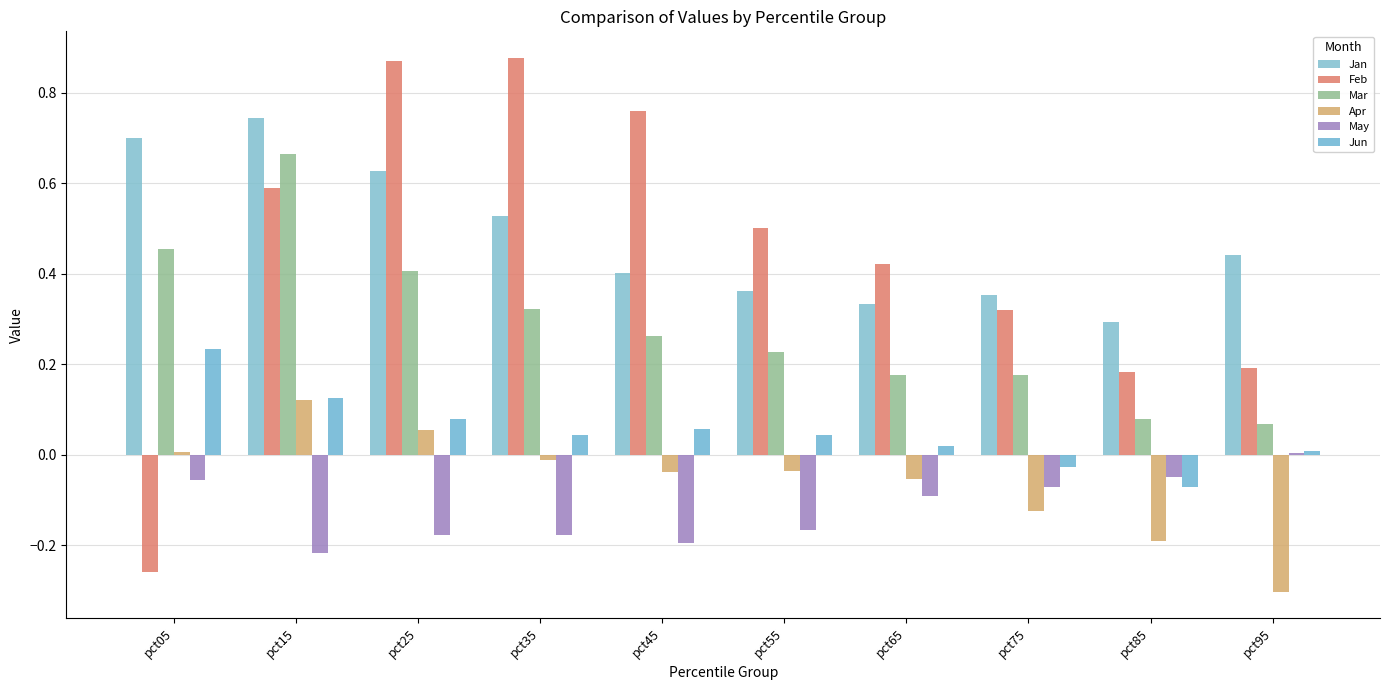

How many data points in Feb are less than 0?

1